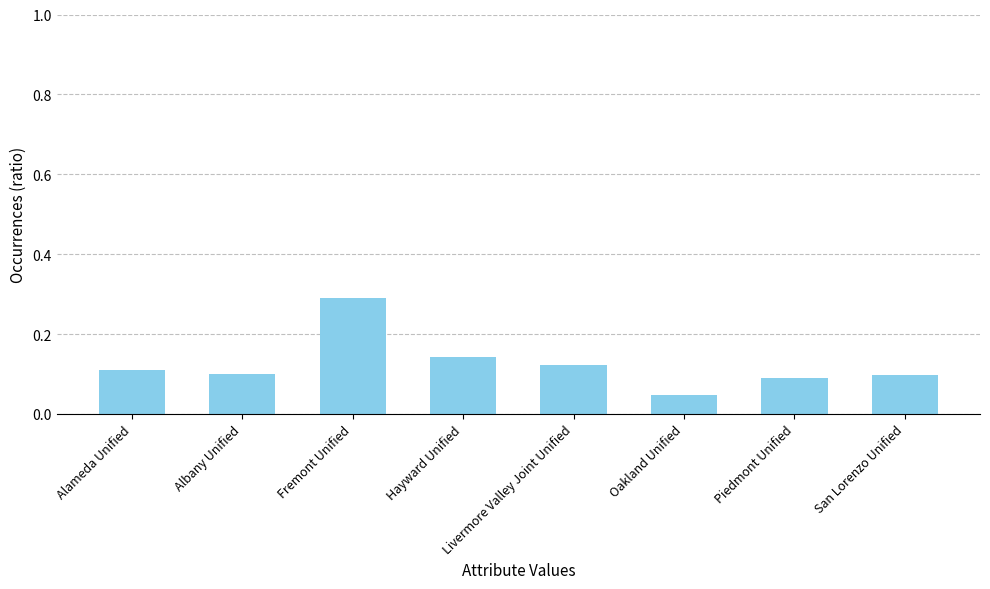

Which label corresponds to the smallest value in the chart?

Oakland Unified